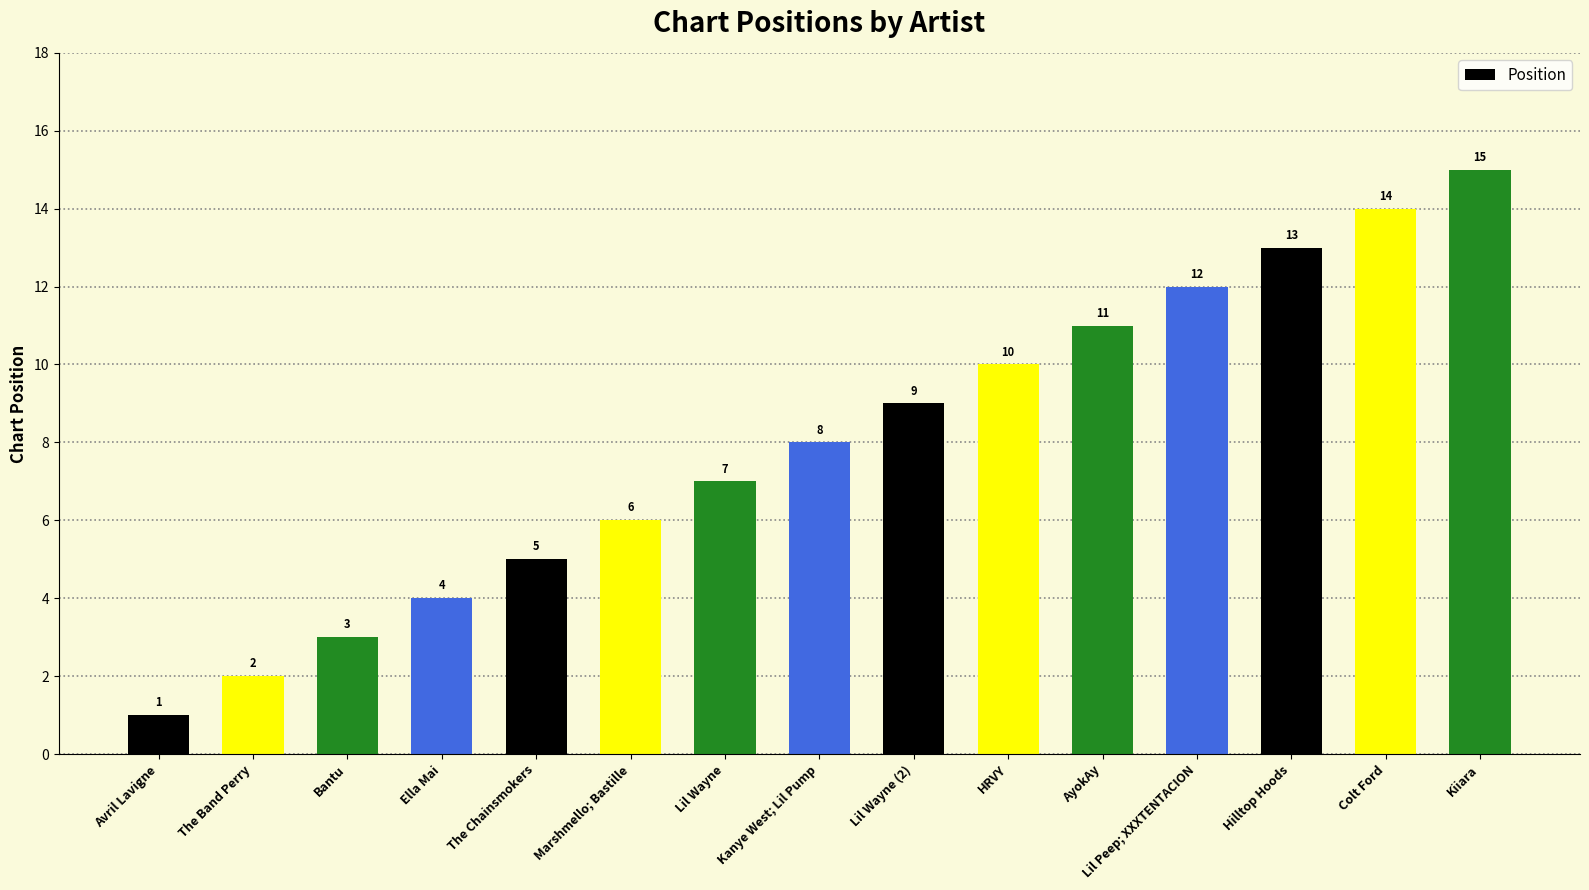

What is the average value?

8